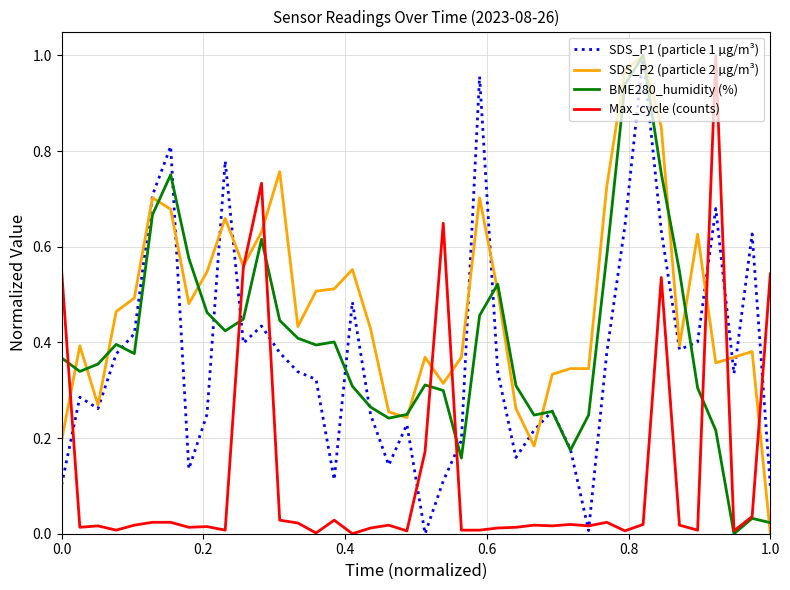

Which series has the largest total across all categories?

SDS_P2 (particle 2 µg/m³)